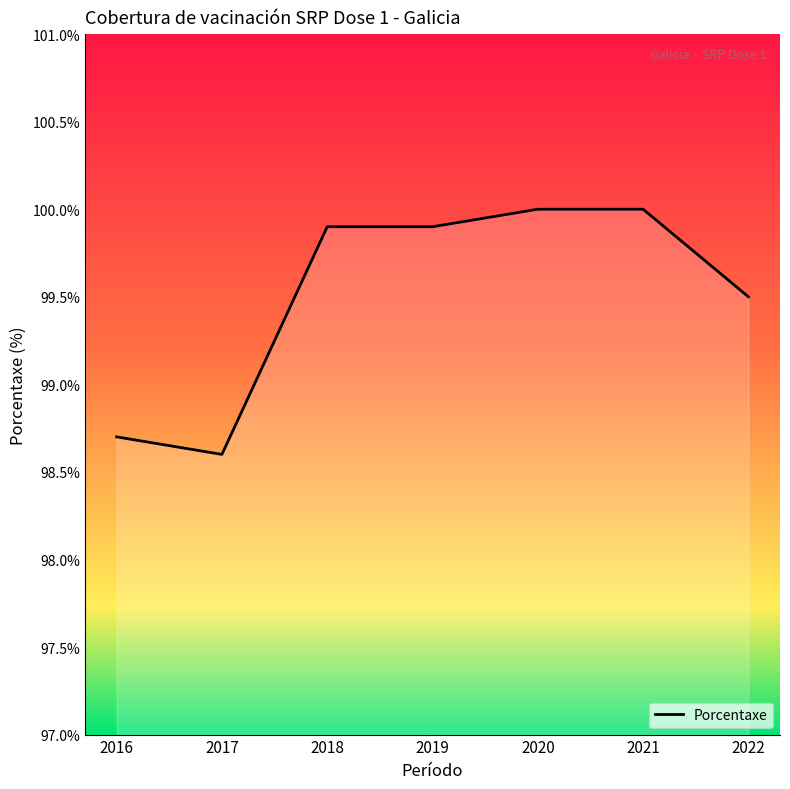

What is the sum of the values at 2021 and 2016?

198.7